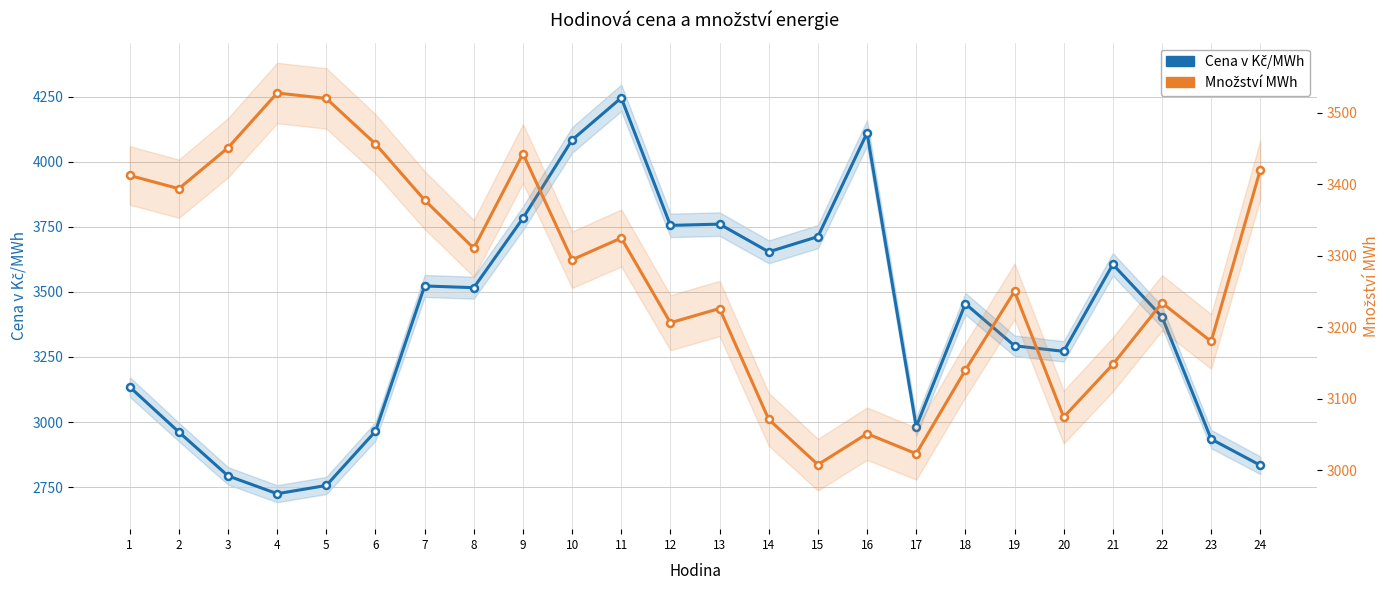

How many values in the Cena v Kč/MWh series are below 3454?

12